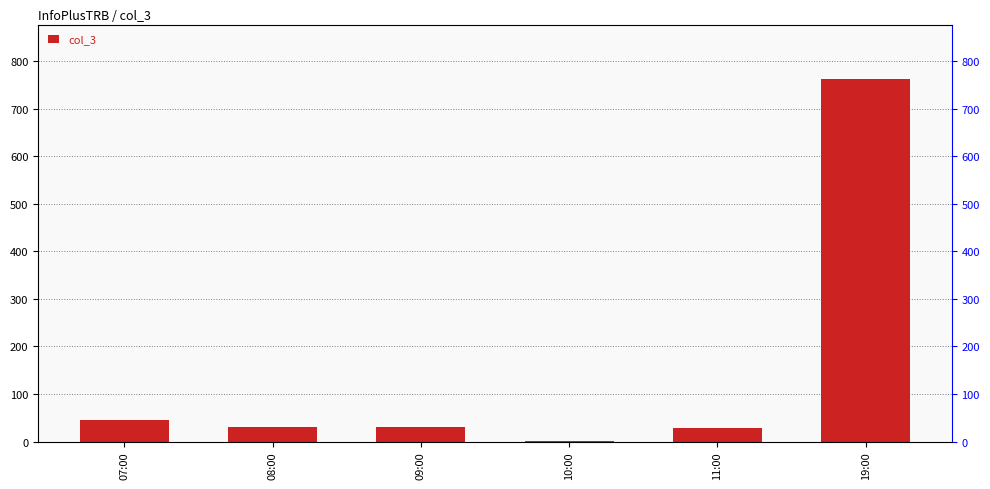

What is the difference between the values at 07:00 and 08:00?

15